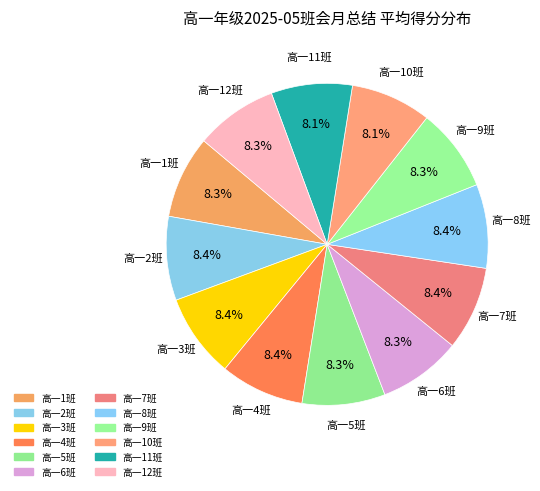

Count the number of slices in the pie.

12